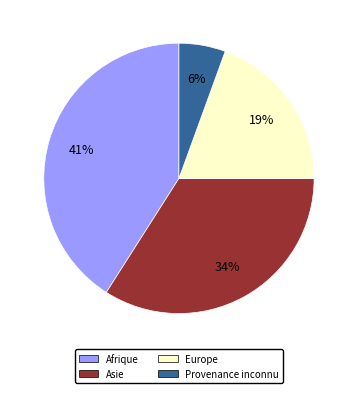

Which has a higher value, Afrique or Provenance inconnu?

Afrique